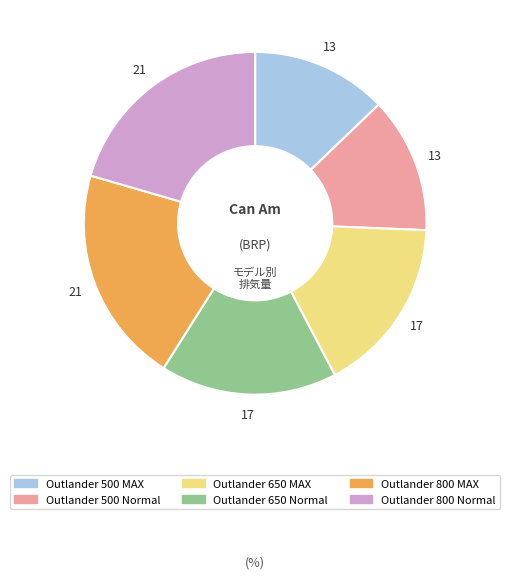

Which has a higher value, Outlander 500 Normal or Outlander 650 Normal?

Outlander 650 Normal